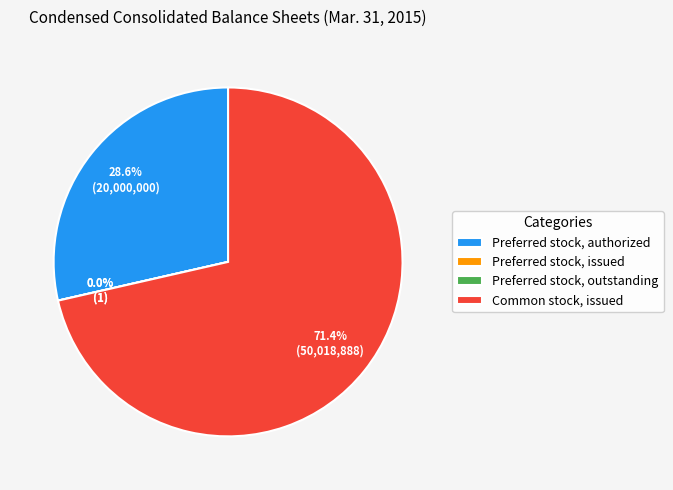

What is the change in value from Preferred stock, outstanding to Common stock, issued?

+50018888